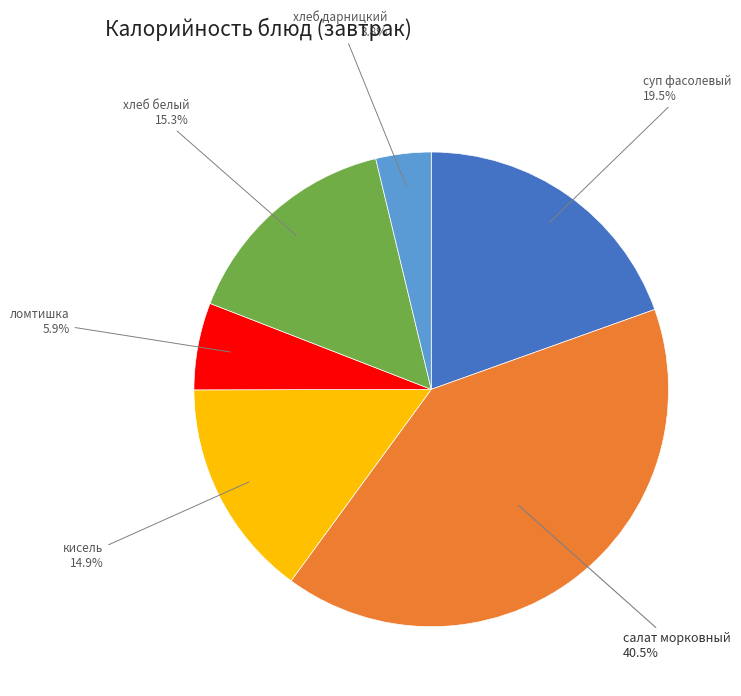

To the nearest percent, what is the difference between the largest and smallest slice percentages?

37%